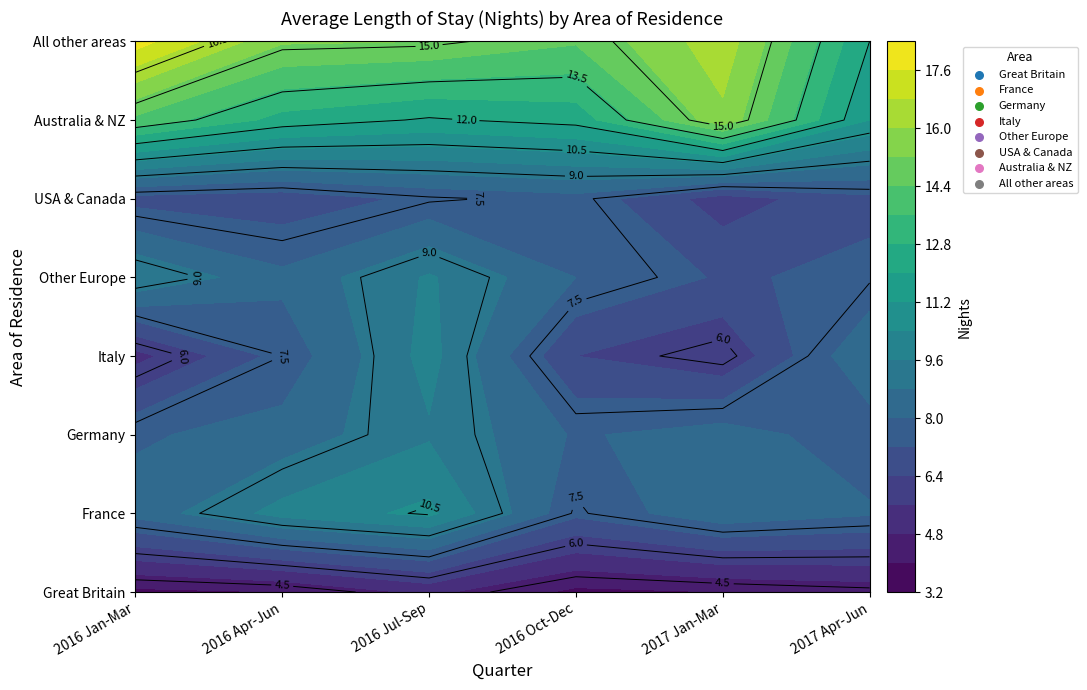

At which label is USA & Canada closest to 6?

2017 Jan-Mar